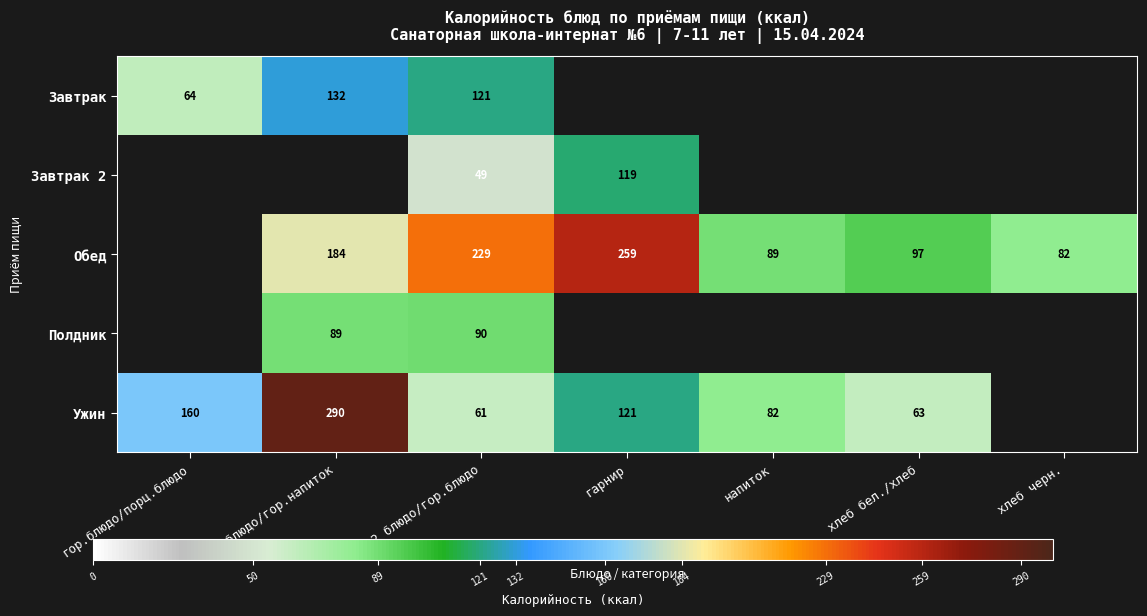

Is it true that Обед equals 229 at 2 блюдо/гор.блюдо?

True